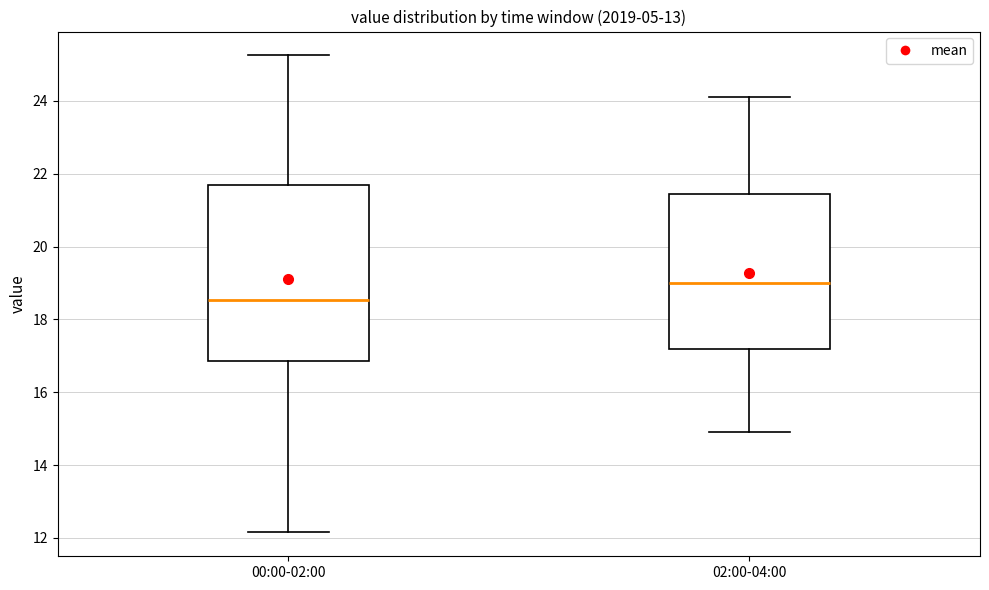

Comparing the boxes themselves (not the whiskers), which one is the tallest?

00:00-02:00